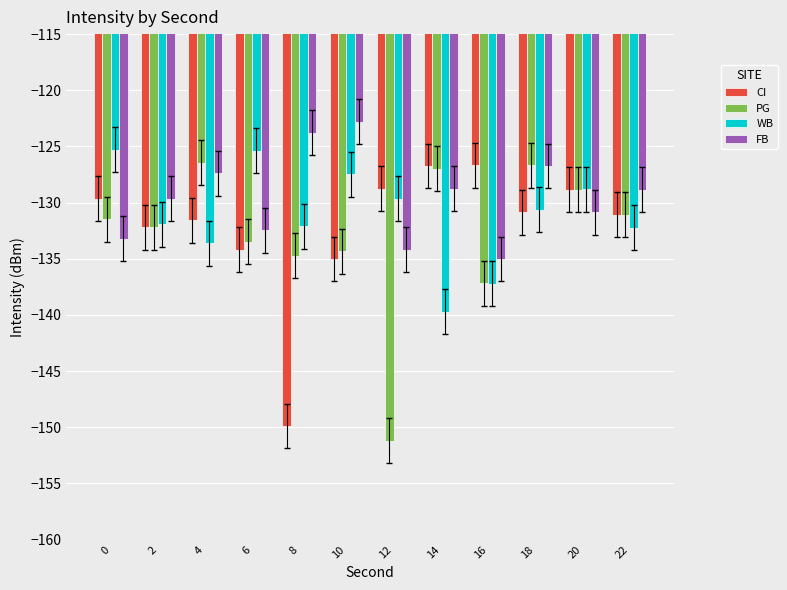

What is the value of the PG bar at the 2nd from the left?

-132.2